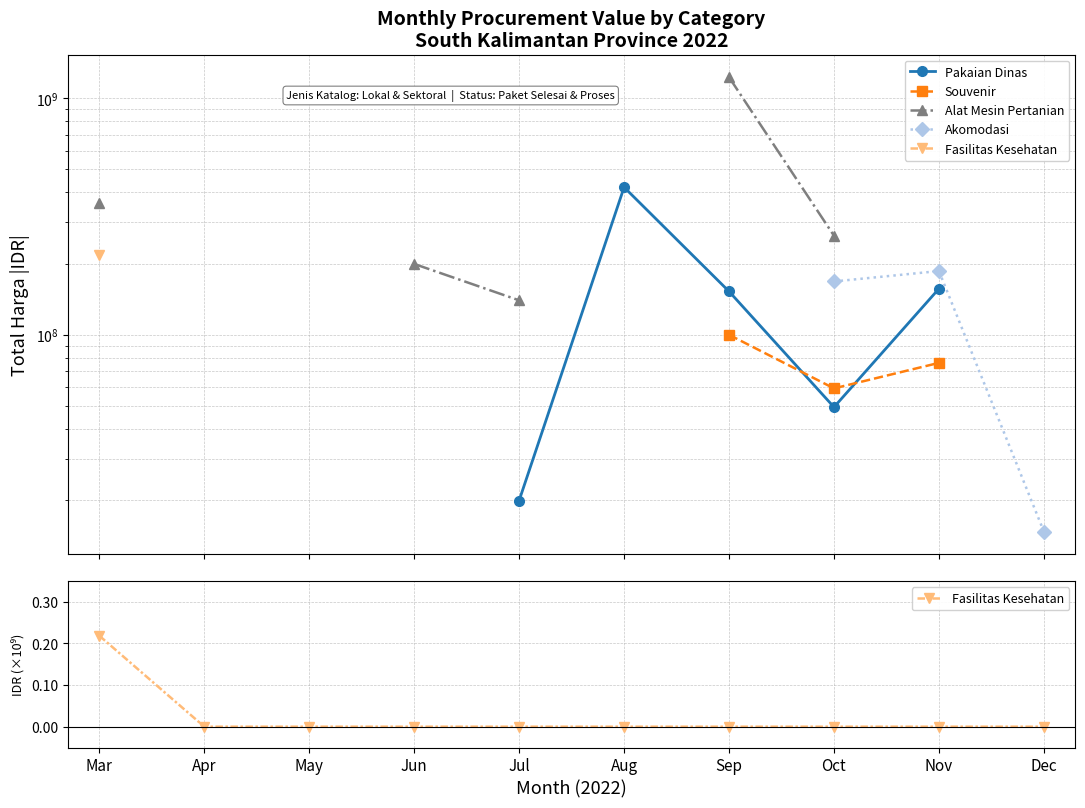

Between Apr and Jul, which is larger?

Jul